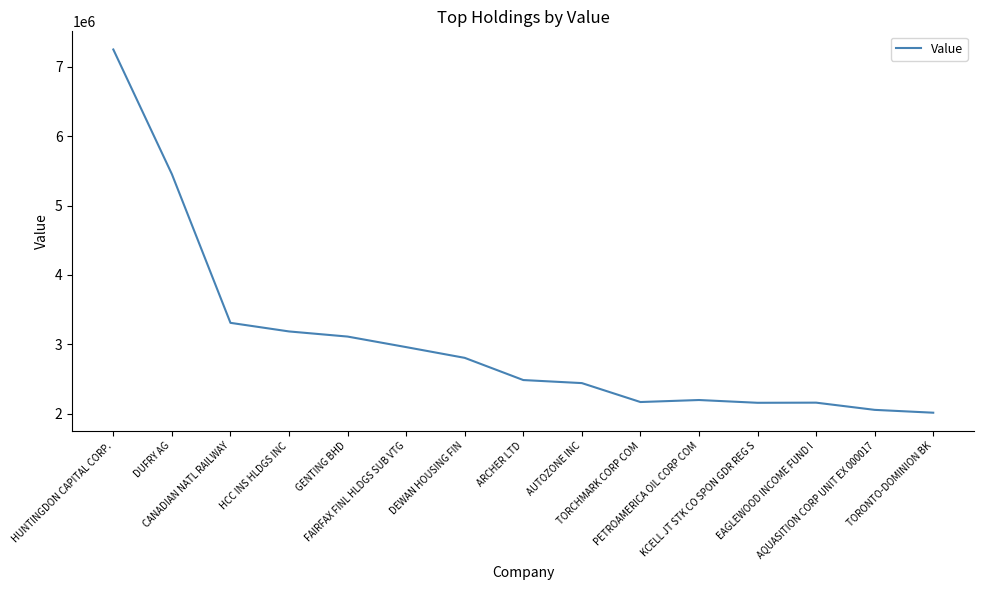

How many lines are shown in the chart?

1